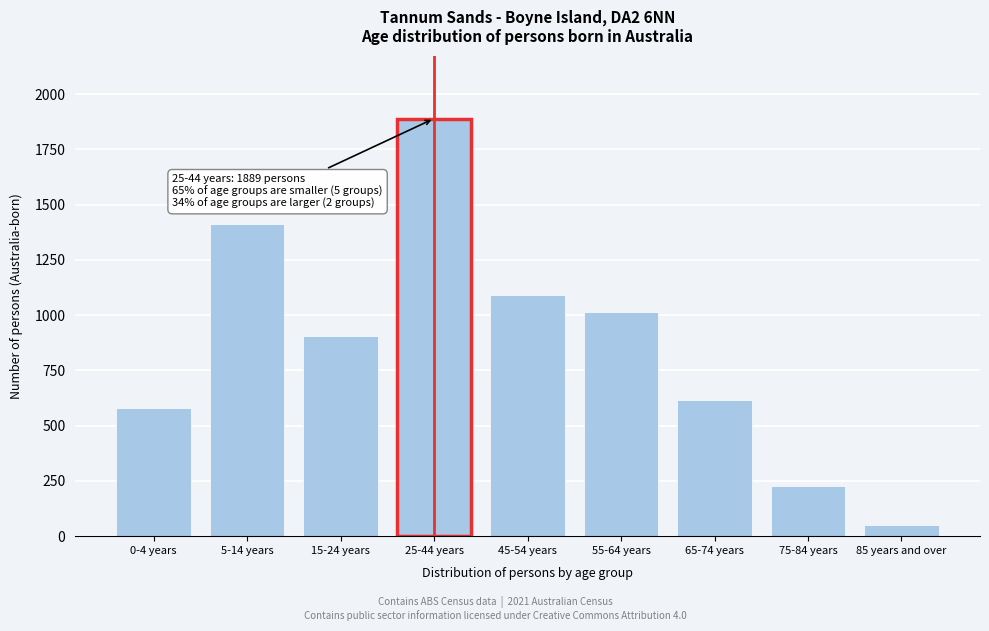

Reading right to left, extract all data points from this chart.

51	228	617	1013	1092	1889	905	1414	579